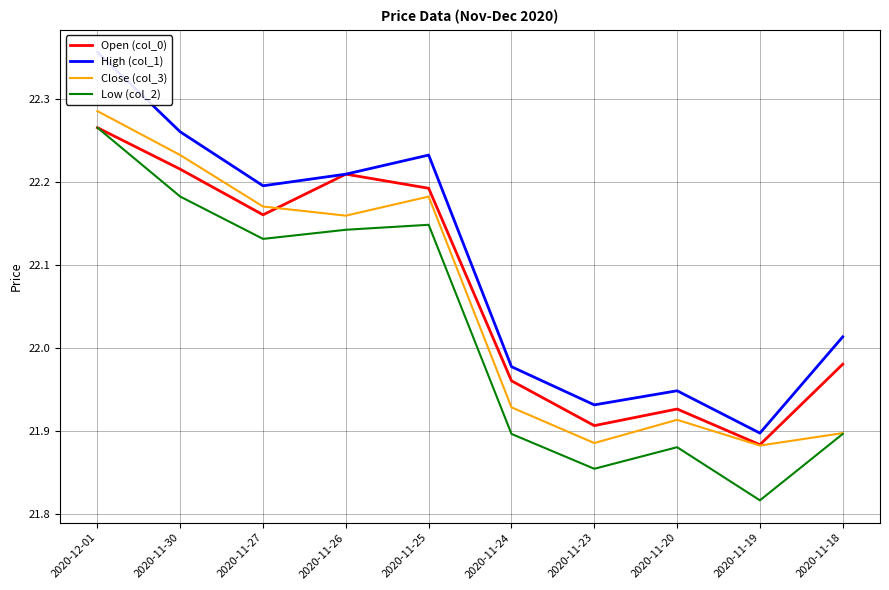

In Close (col_3), how many points are higher than both neighbors (excluding endpoints)?

2